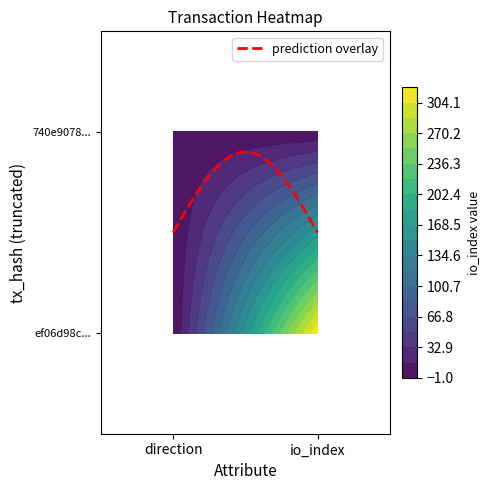

Which series changed the most between direction and io_index?

ef06d98cb901c8b73e5c7dfbe4cda9f831c0f8e